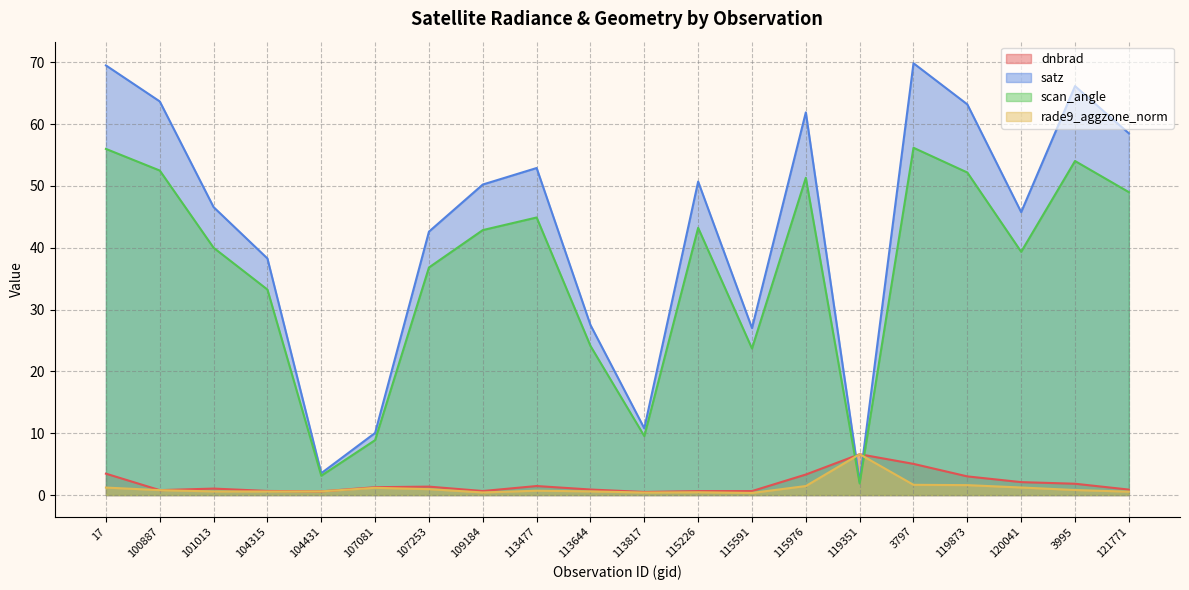

What is the minimum value shown in the chart?

0.3